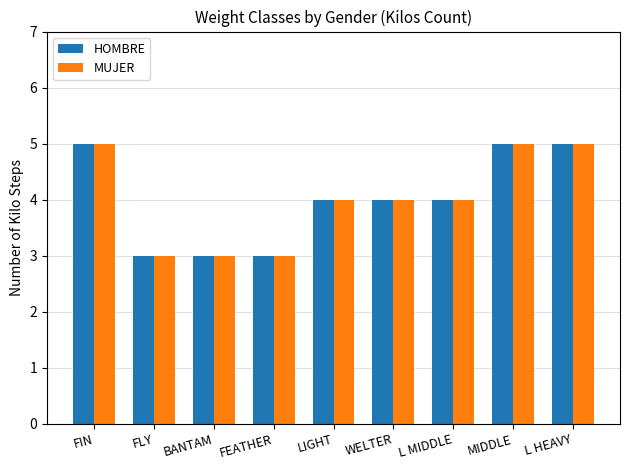

Reading left to right, extract all data points from this chart.

HOMBRE: 5	3	3	3	4	4	4	5	5
MUJER: 5	3	3	3	4	4	4	5	5